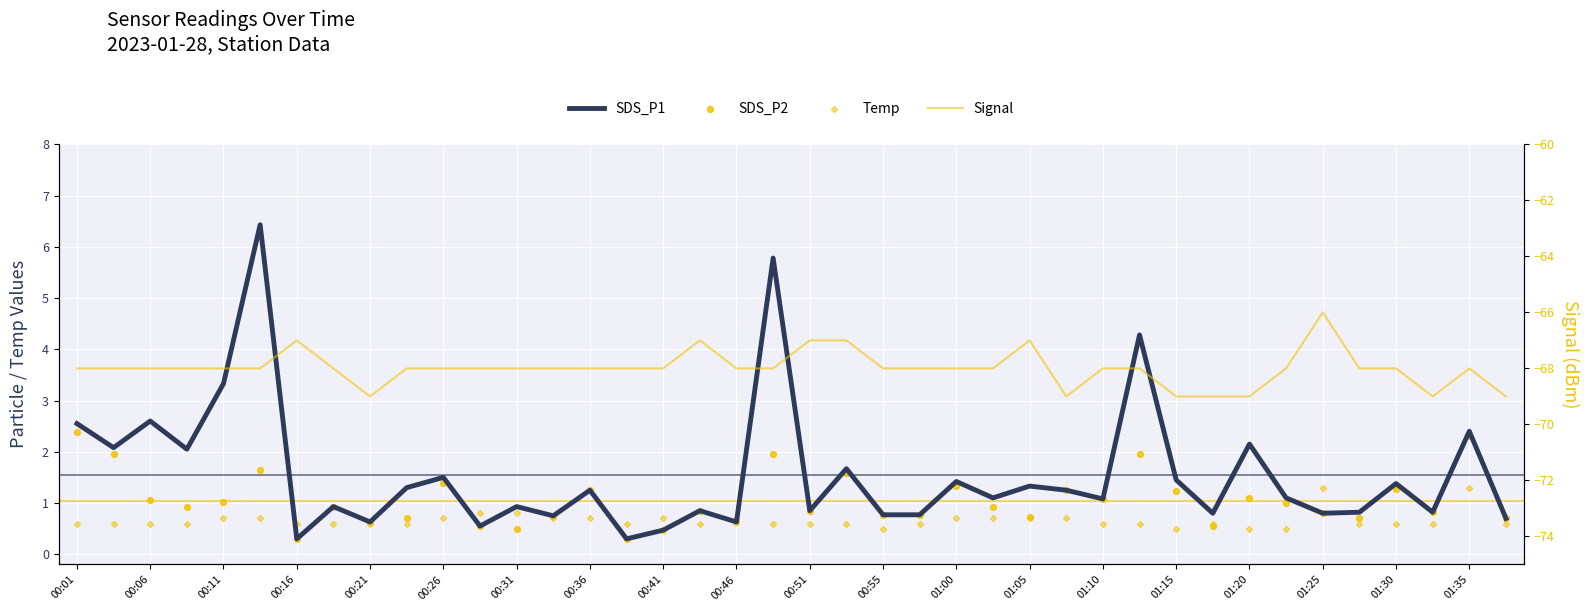

Which series contains the highest Y value?

SDS_P1